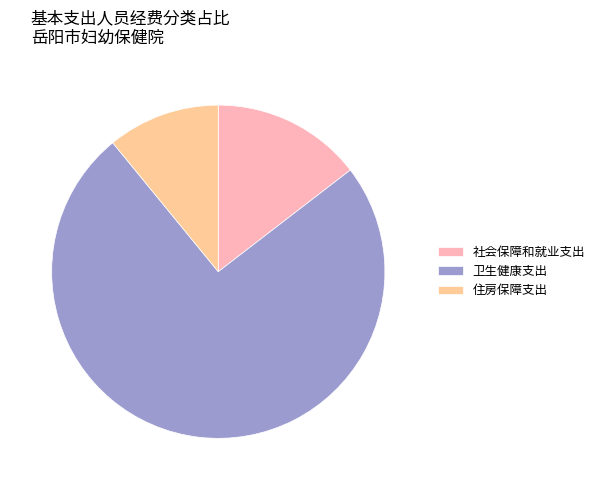

How many slices are in this pie chart?

3